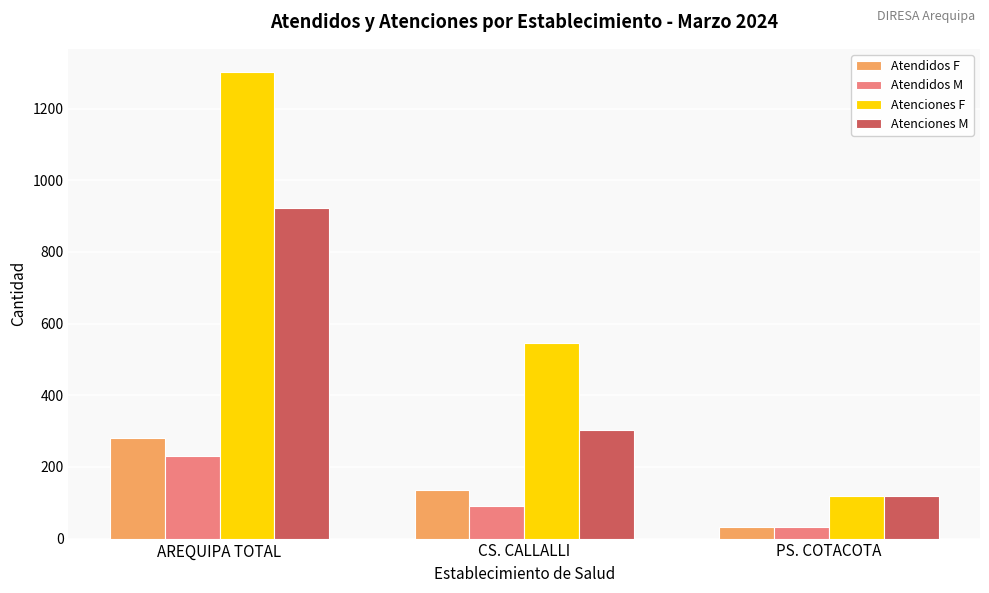

What is the value of the Atenciones M bar at the 1st from the left?

922